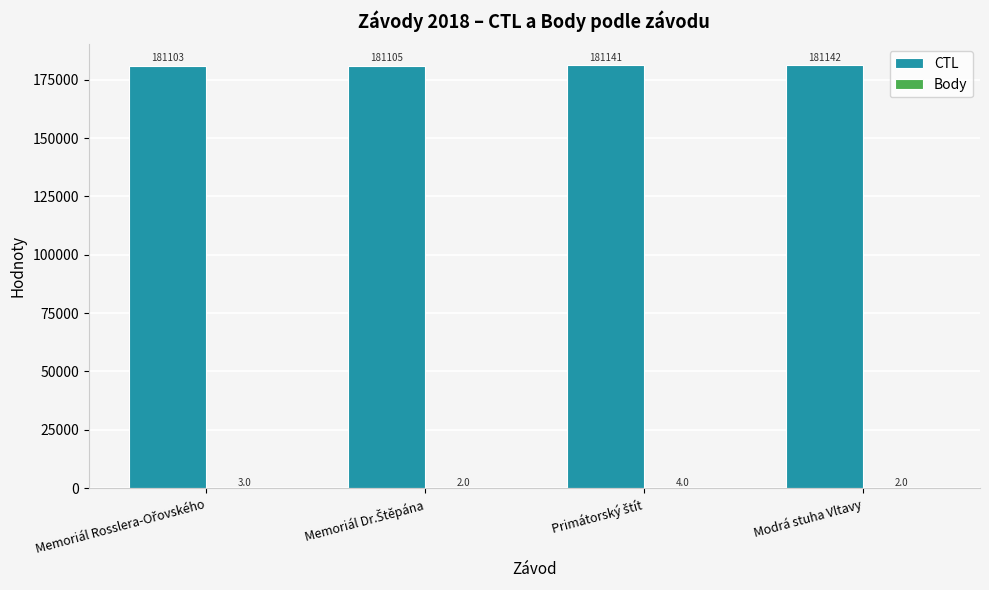

What is the sum of all CTL values?

724491